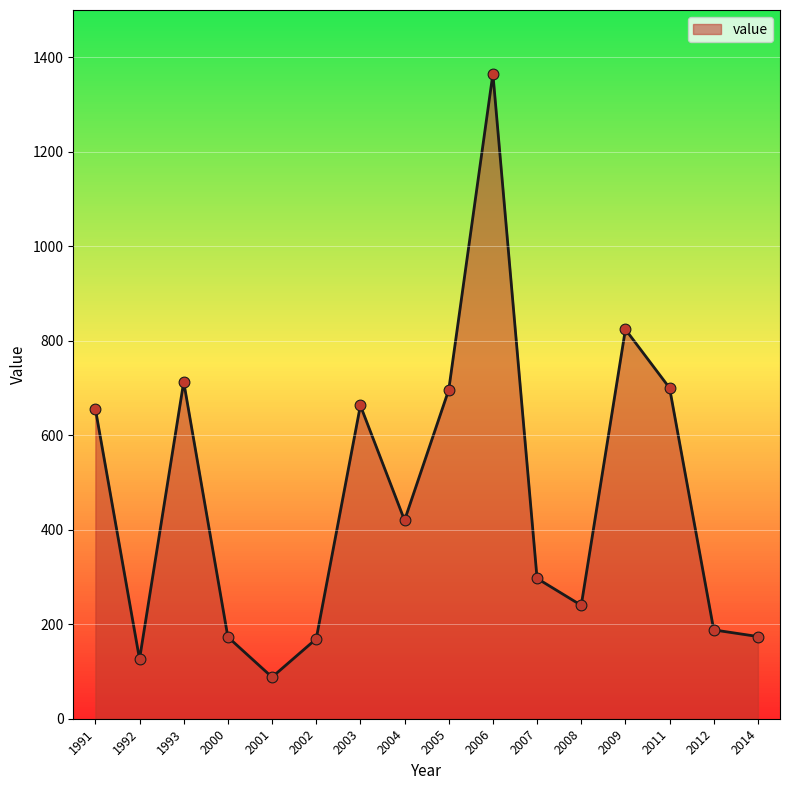

What is the ratio of the value at 2011 to the value at 2002?

4.1